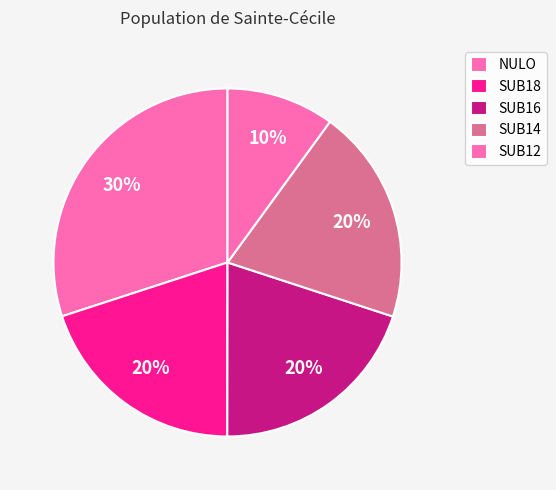

Approximately how many times larger is the value at SUB14 compared to SUB18?

1.0